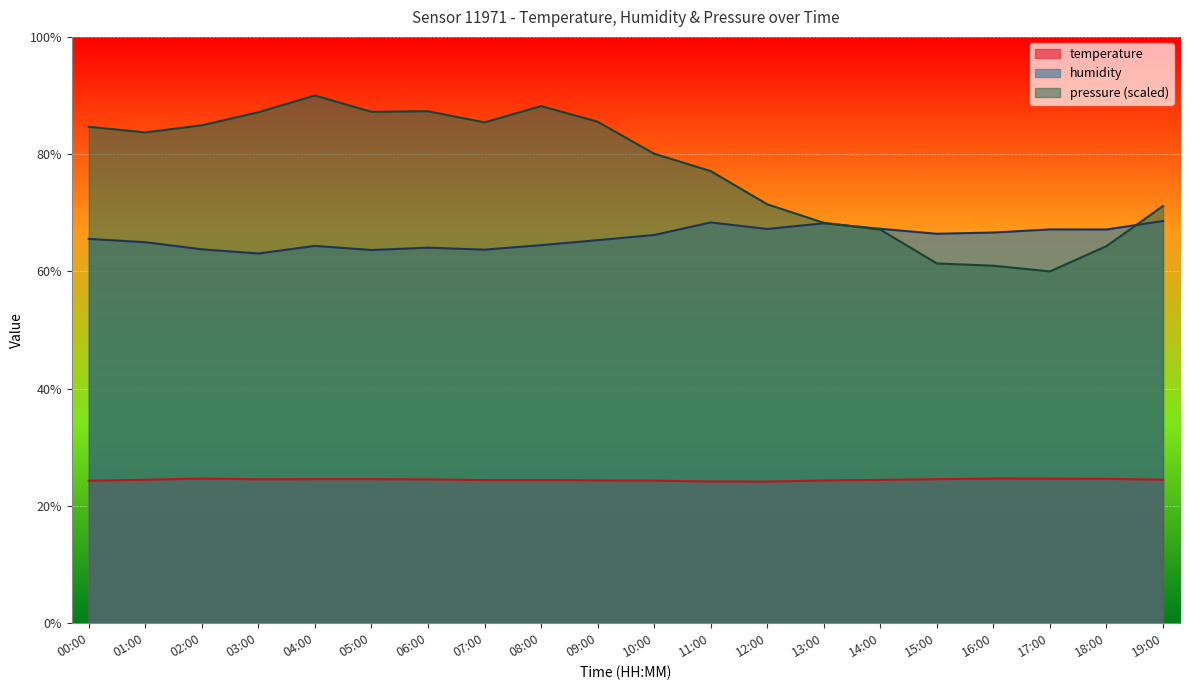

What is the difference between the pressure_norm values at 02:00 and 16:00?

23.9